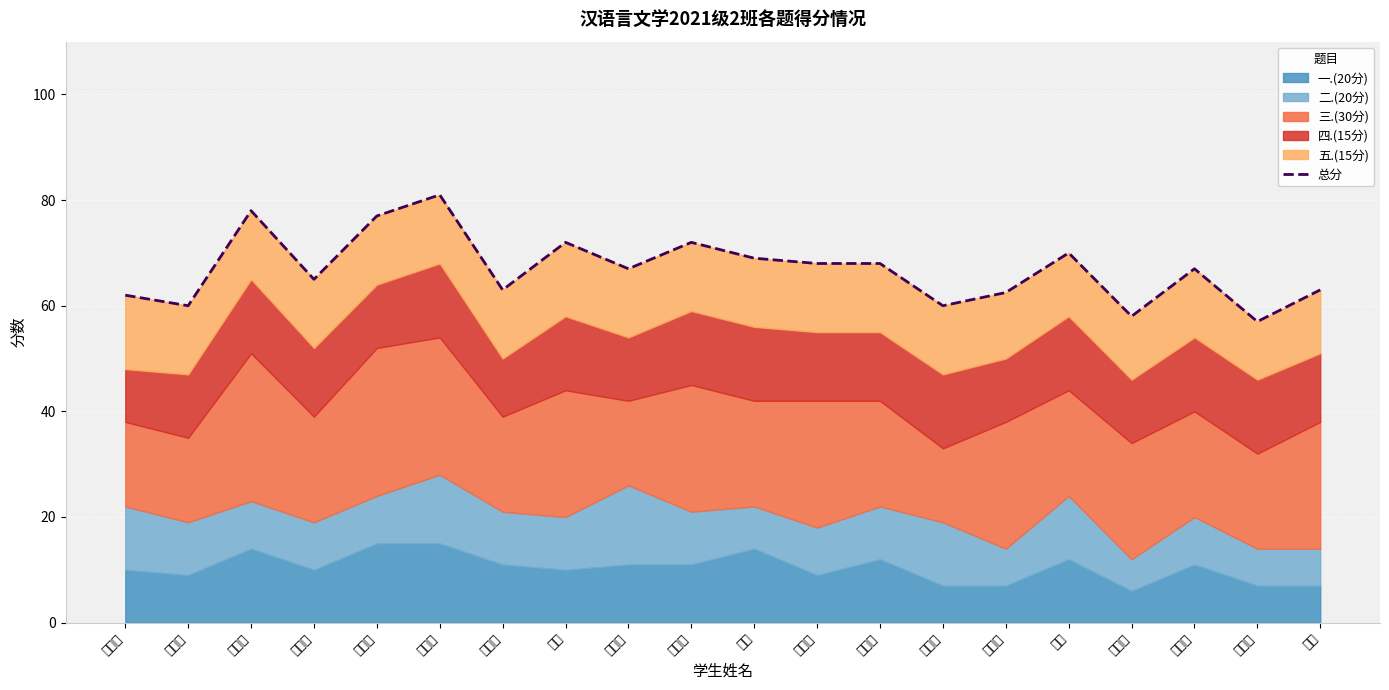

What is the sum of the values at 栗笑笑 and 林雨馨?

146.0